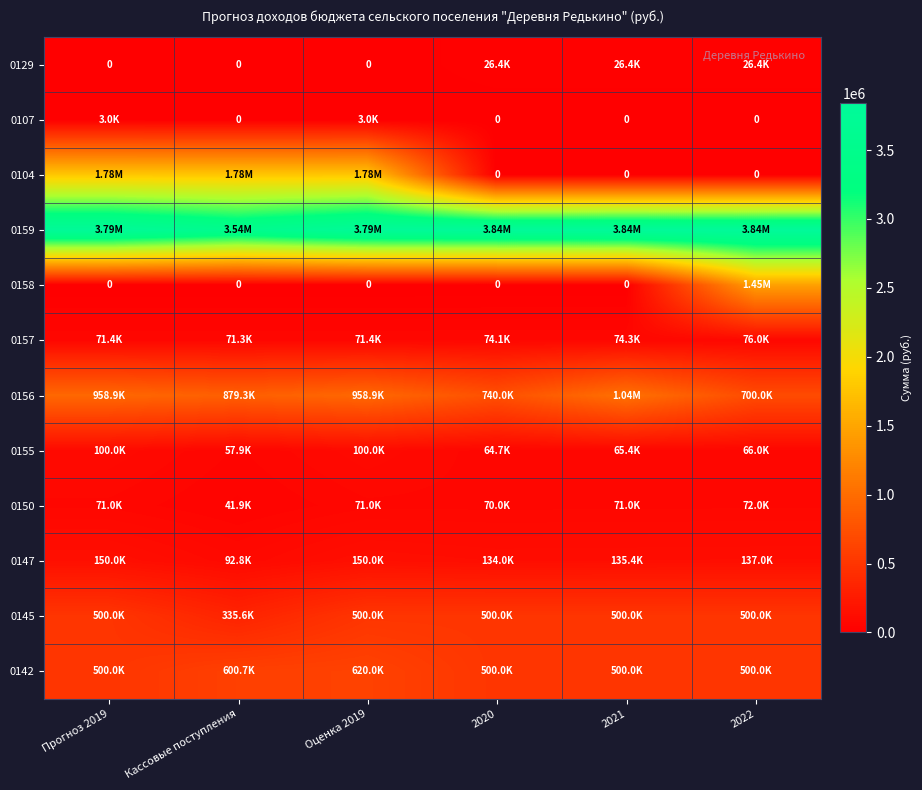

At which label is 0142 closest to 560000?

Кассовые поступления